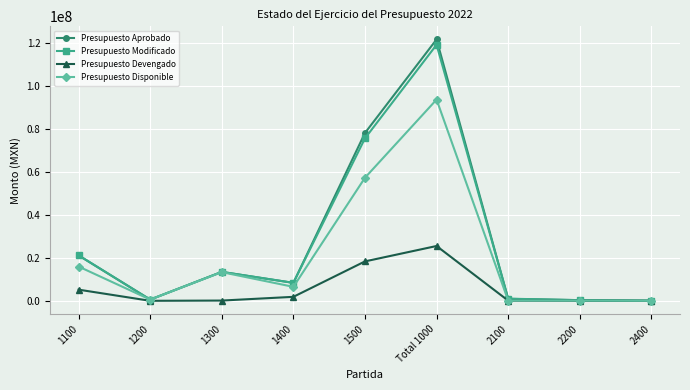

How many distinct data groups are displayed?

4